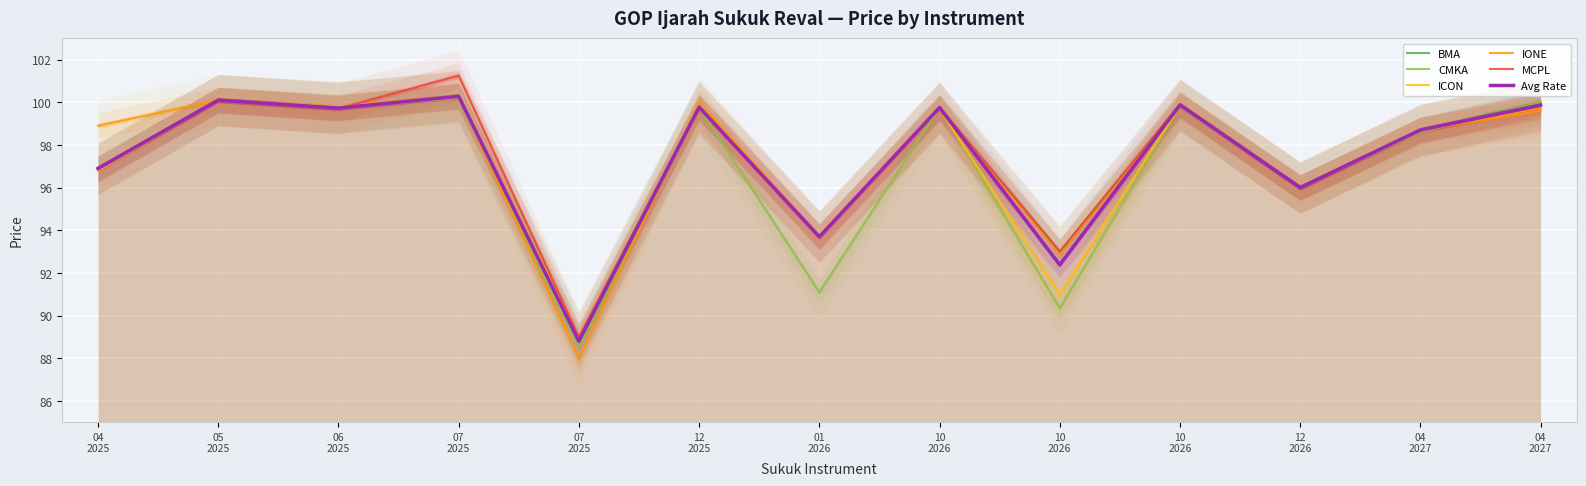

Which label corresponds to the largest value in the chart?

07
2025